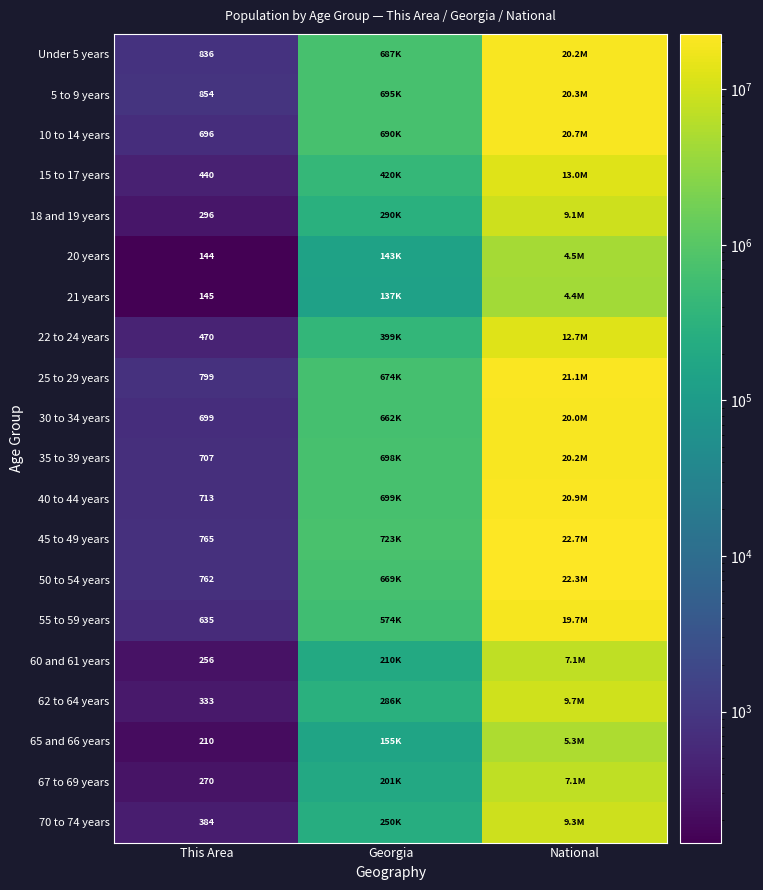

Is it true that 67 to 69 years equals 457 at This Area?

False